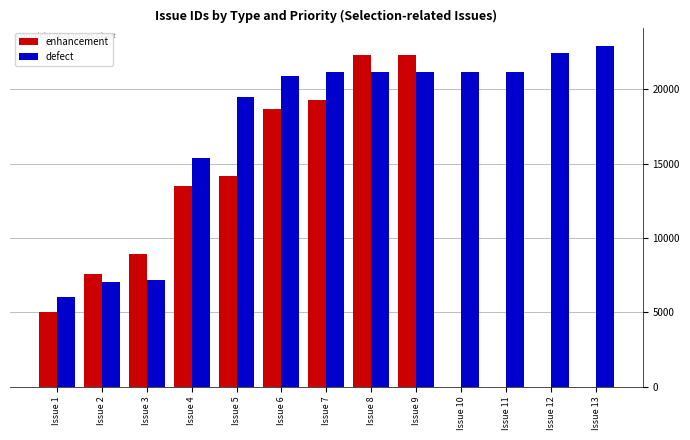

Which series has the largest total across all categories?

defect